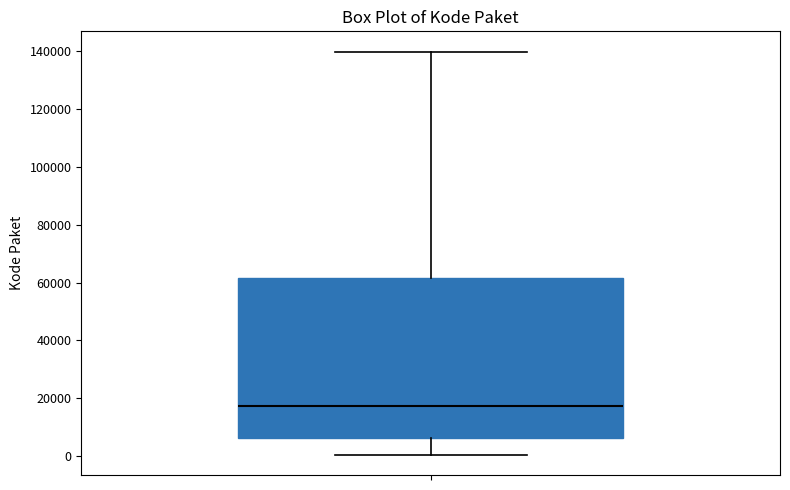

Transcribe this box plot: give where the median line is, the range the box spans, and where the two whiskers end, as read against the y-axis. The values are not printed on the chart, so give them approximately, as read against the axis.

median 18000, box 6000 to 62000, whiskers 0 to 140000